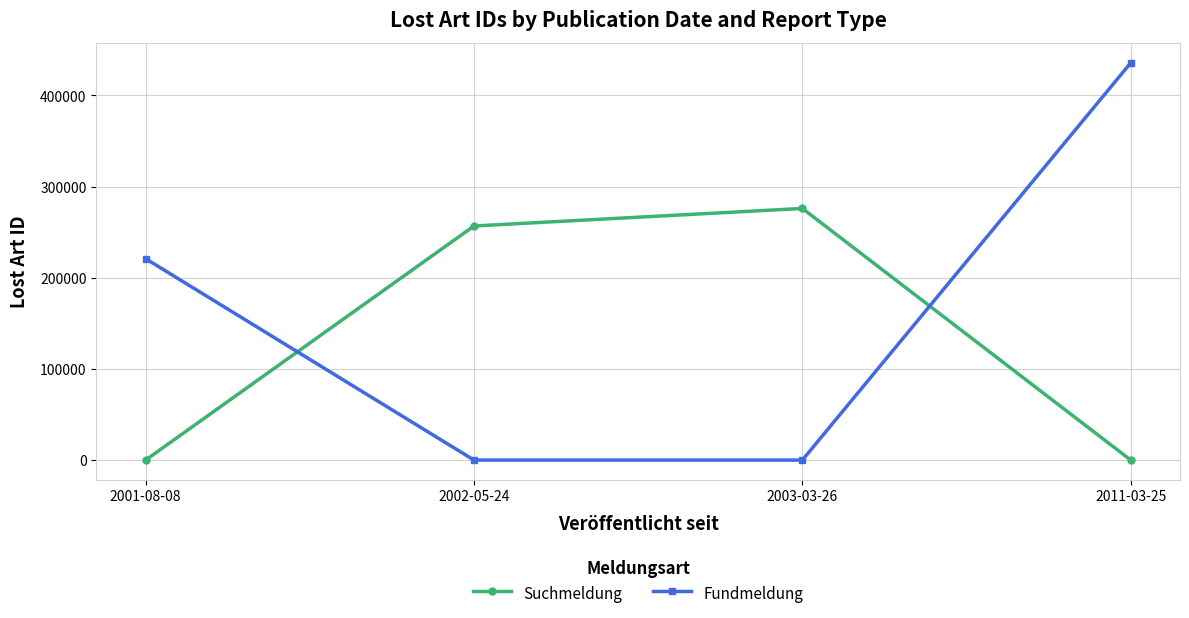

What is the difference between the maximum and second lowest values in the Fundmeldung series?

435654